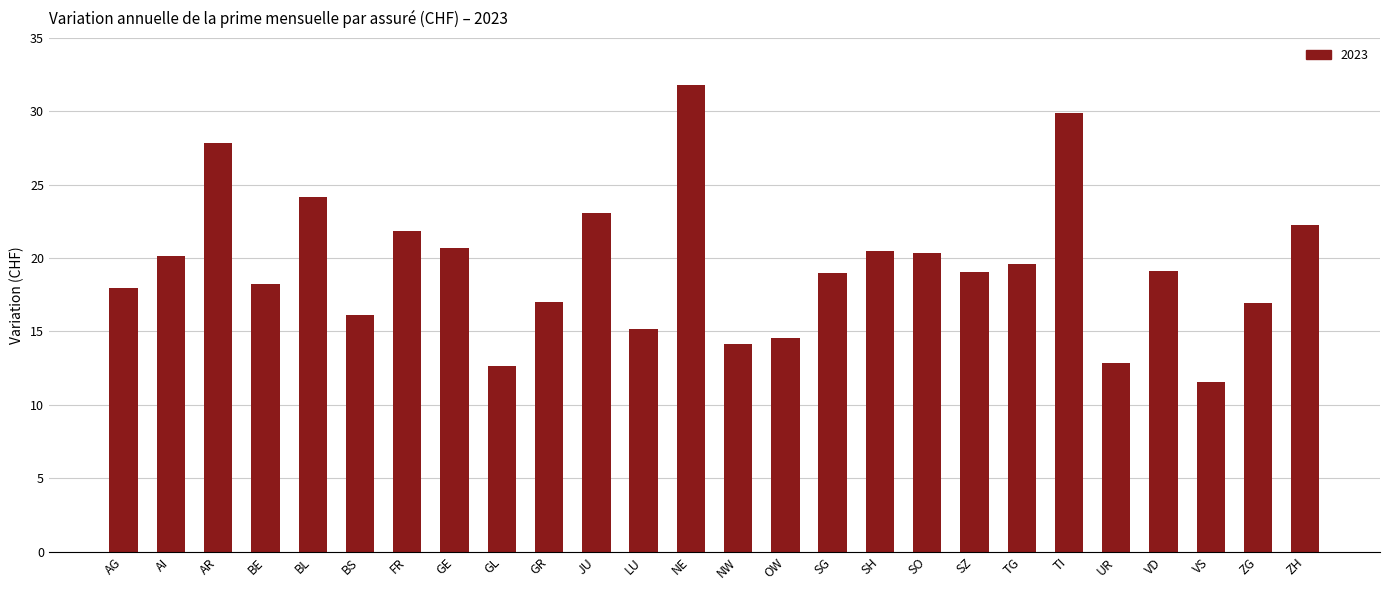

What is the sum of the values at AI and SG?

39.2